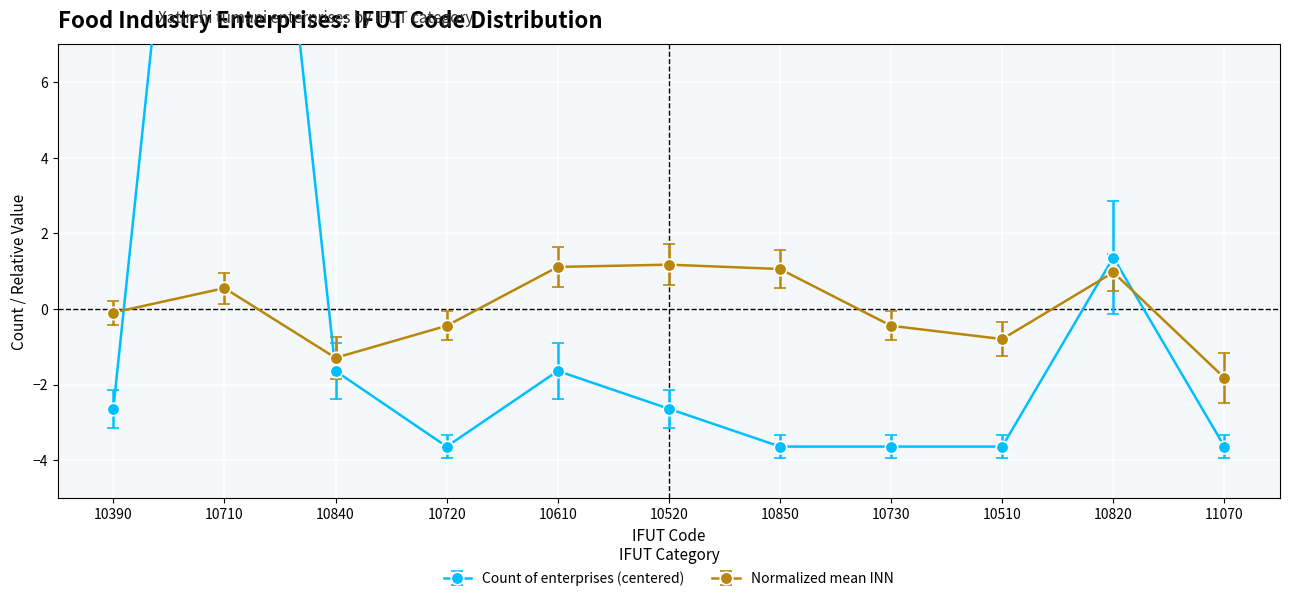

Reading left to right, transcribe all the data shown in this chart.

Count of enterprises: 10390=-2.6	10710=25.4	10840=-1.6	10720=-3.6	10610=-1.6	10520=-2.6	10850=-3.6	10730=-3.6	10510=-3.6	10820=1.4	11070=-3.6
Mean INN (scaled): 10390=-0.1	10710=0.6	10840=-1.3	10720=-0.4	10610=1.1	10520=1.2	10850=1.1	10730=-0.4	10510=-0.8	10820=1.0	11070=-1.8